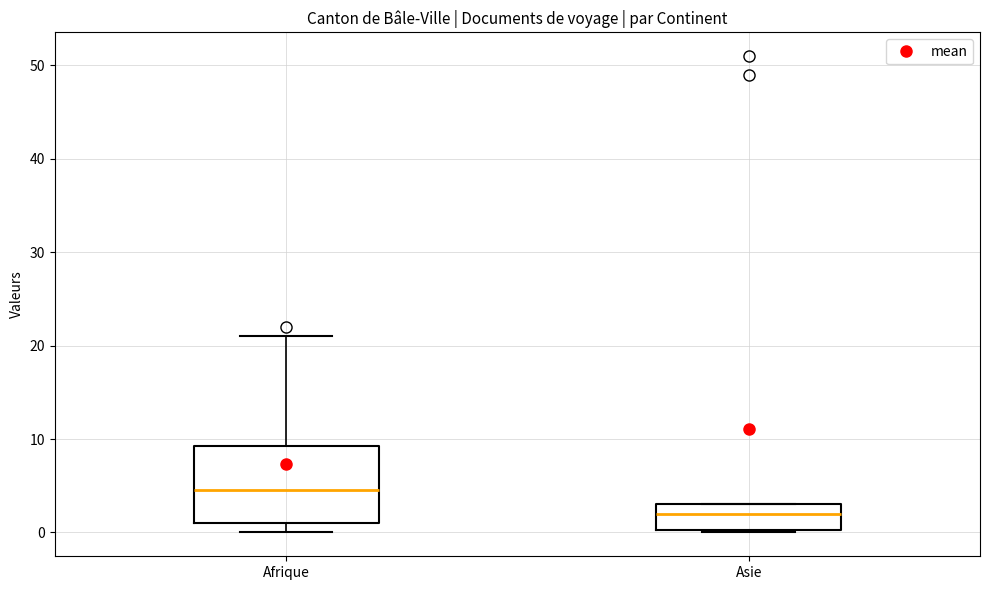

Reading left to right, transcribe this box plot: for each box, give where its median line is, the range the box spans, and where its two whiskers end, as read against the y-axis. The values are not printed on the chart, so give them approximately, as read against the axis.

Afrique: median 5, box 1 to 9, whiskers 0 to 21
Asie: median 2, box 0 to 3, whiskers 0 to 3